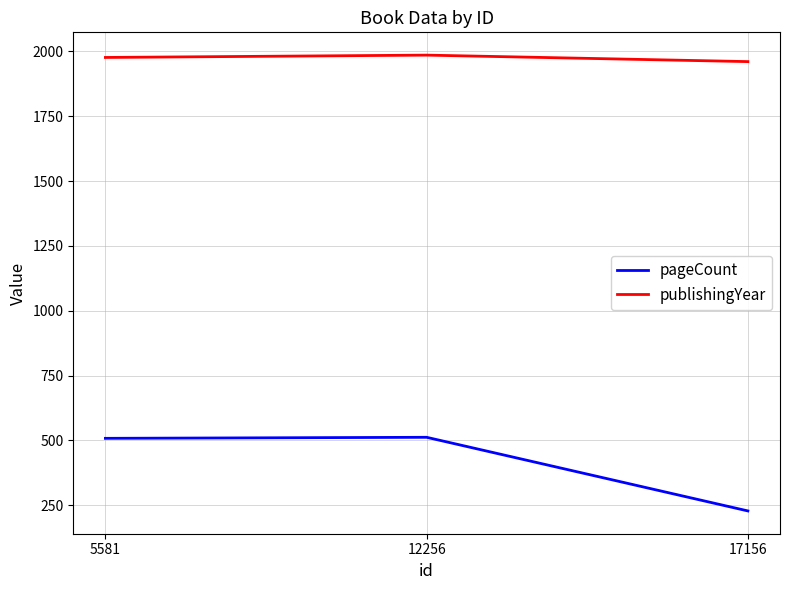

What is the total value across all series at 5581?

2485